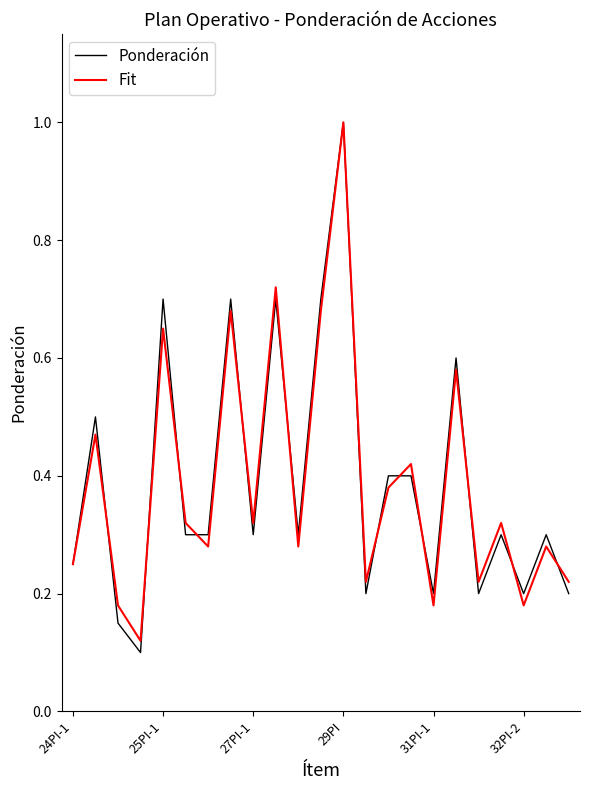

What are all the series names shown in the legend?

Ponderación, Fit